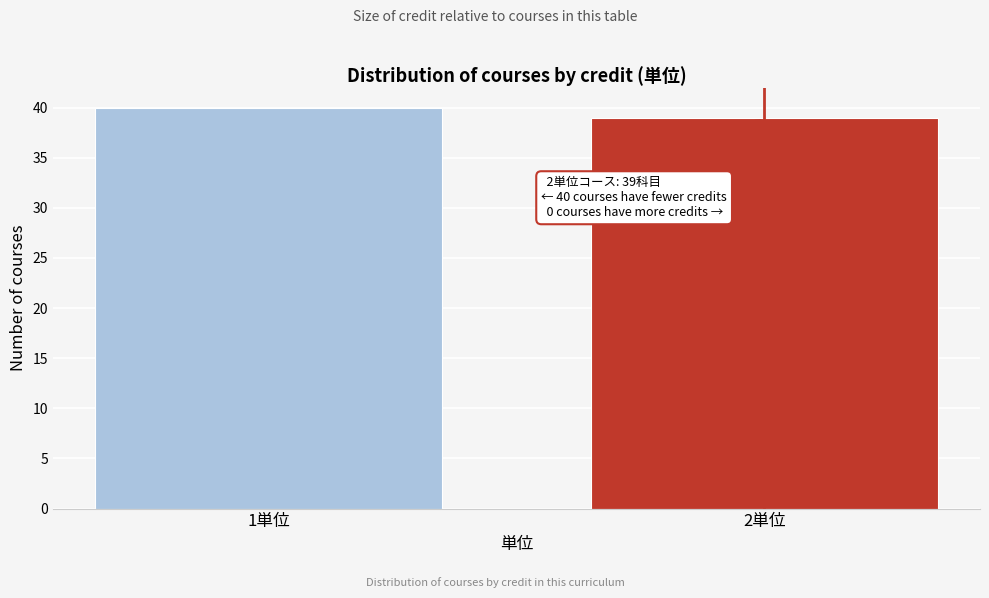

Reading right to left, list all the values displayed in this chart.

2単位=39	1単位=40